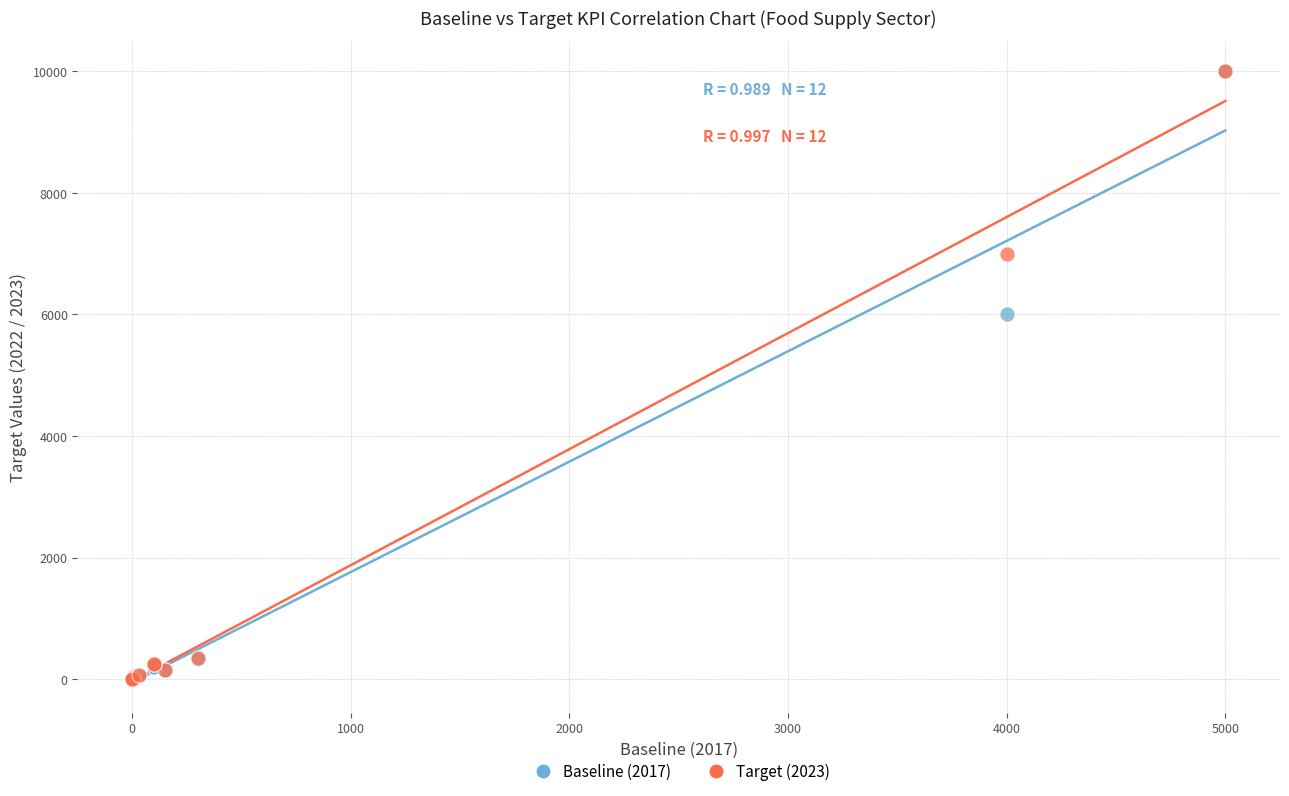

Across all series, what Y value is closest to 5000?

6000.0